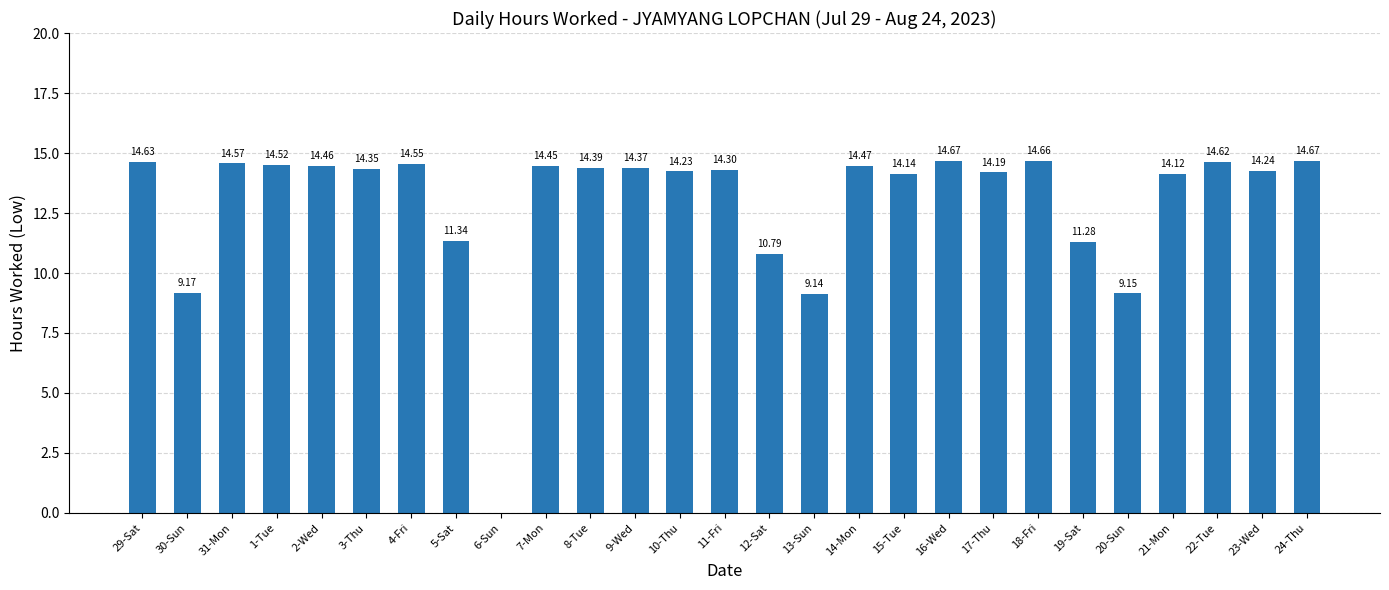

At which label does the data first exceed 14?

29-Sat